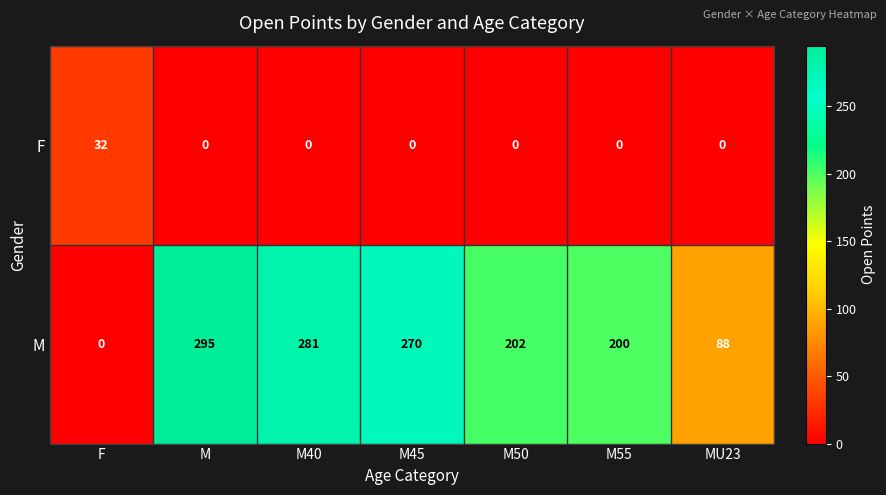

Reading left to right, transcribe all the data shown in this chart.

F: 32	0	0	0	0	0	0
M: 0	295	281	270	202	200	88